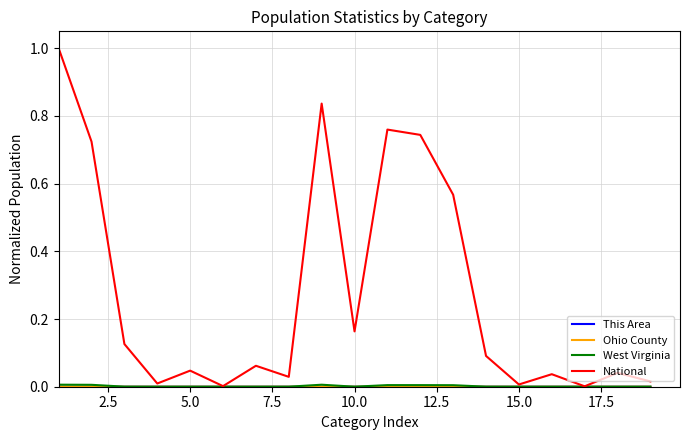

Which series has the largest total across all categories?

National